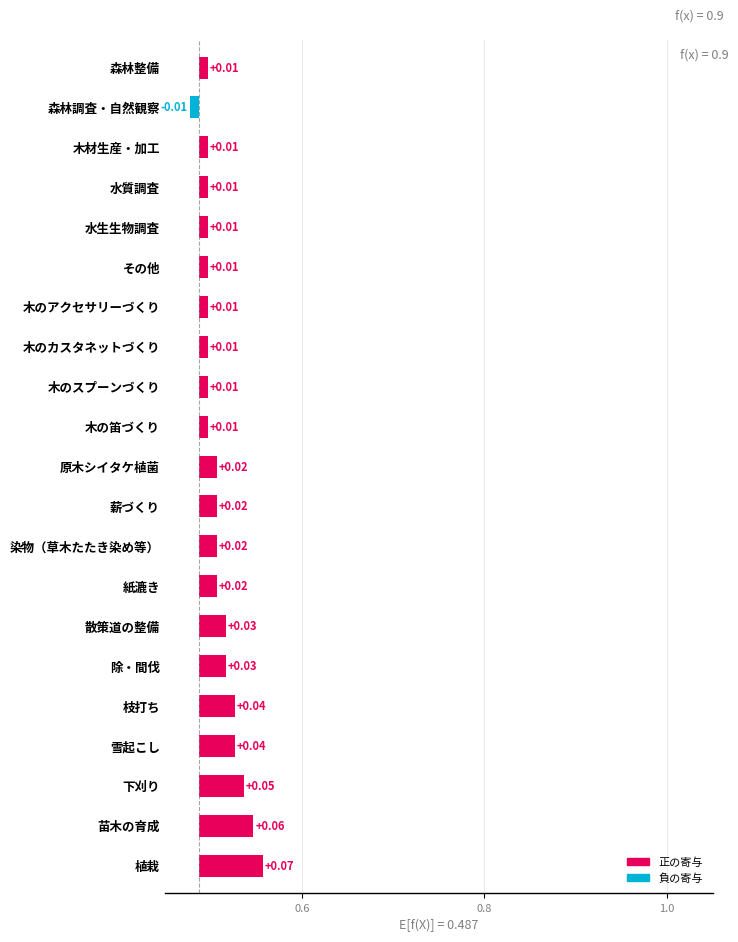

What is the difference between the maximum and minimum values?

0.1